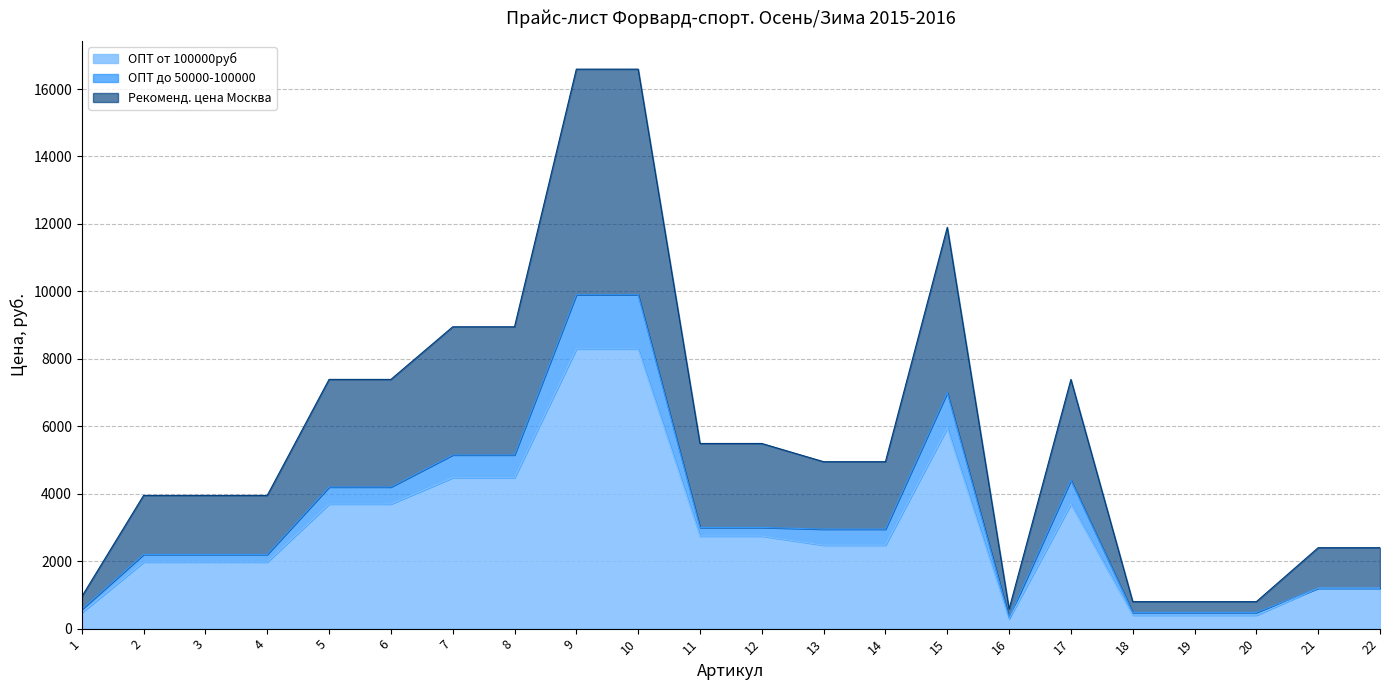

What is the maximum value shown in the chart?

16590